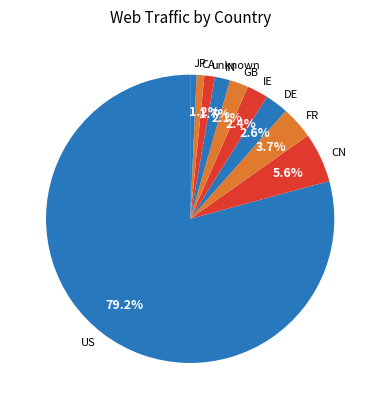

How many slices are in this pie chart?

10